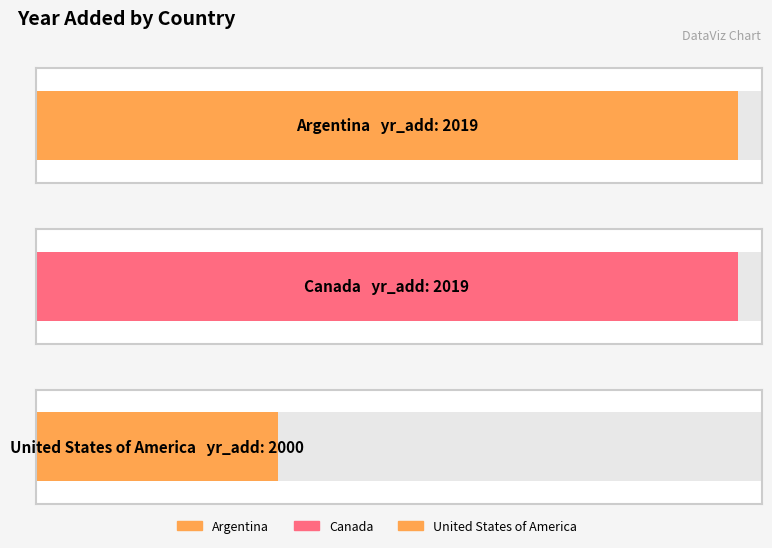

Reading left to right, what are all the values shown in this chart?

Argentina=2019	Canada=2019	United States of America=2000